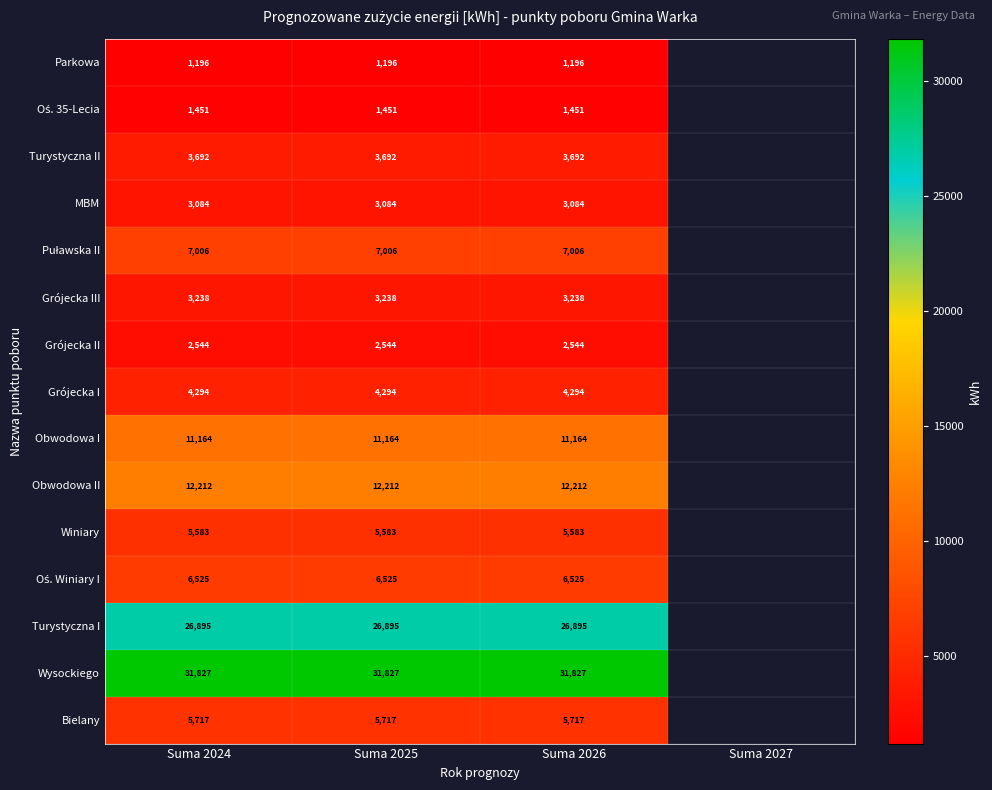

The value of Turystyczna I at Suma 2024 is 38330. True or false?

False